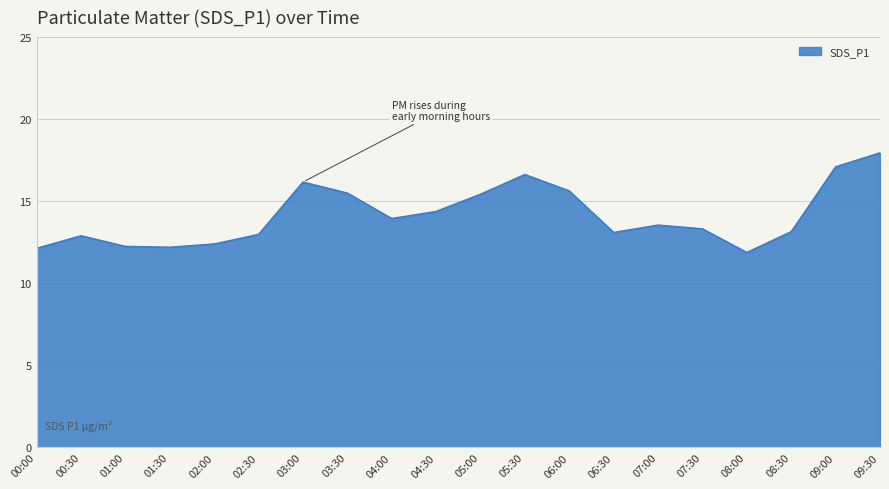

What is the difference between the maximum and minimum values?

6.1